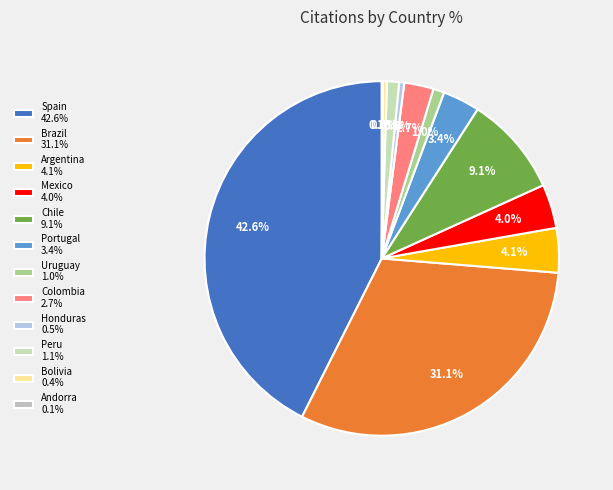

To the nearest percent, what is the difference between the Chile and Brazil slice percentages?

22%